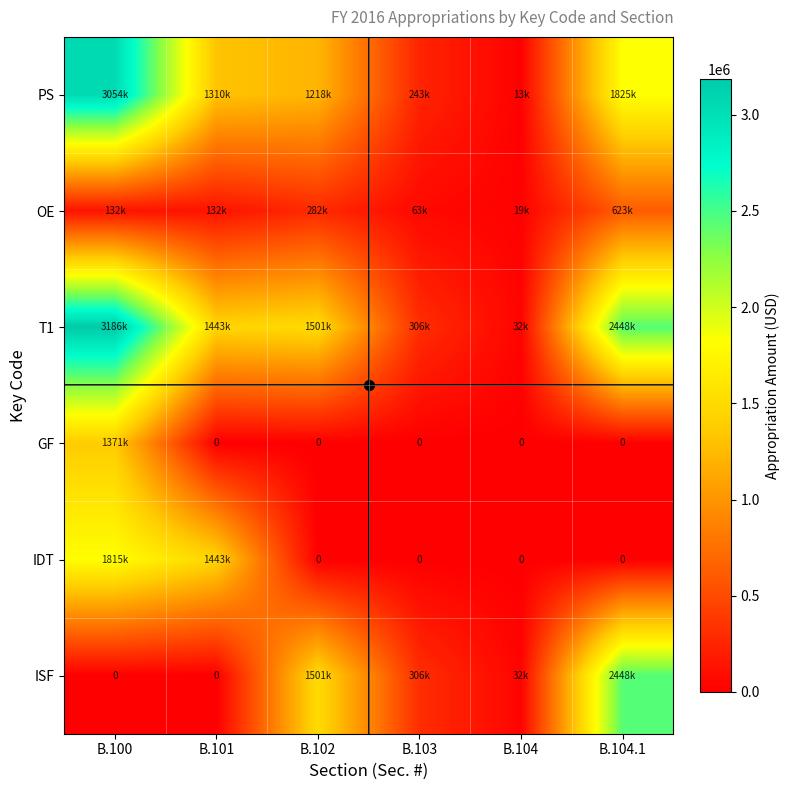

What is the greatest value displayed?

3186914